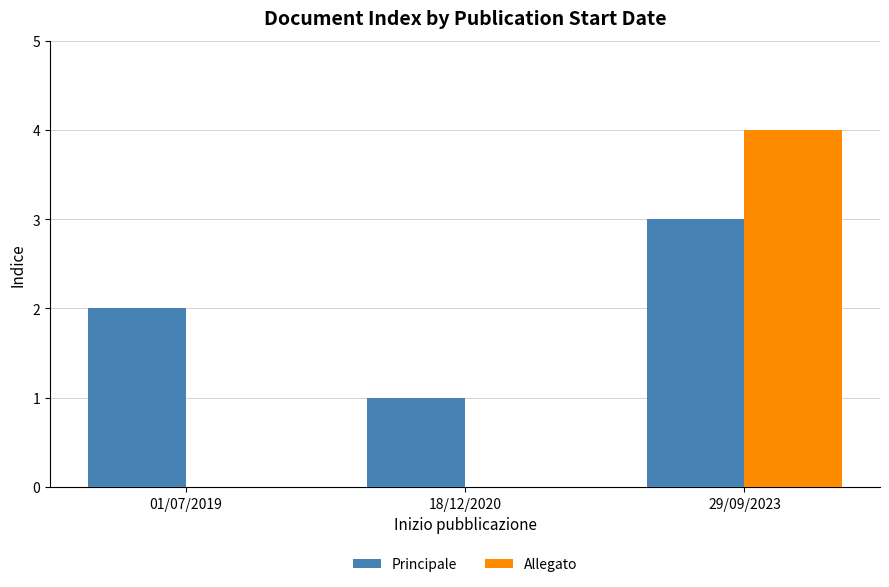

The value of Principale at 18/12/2020 is 0. True or false?

False